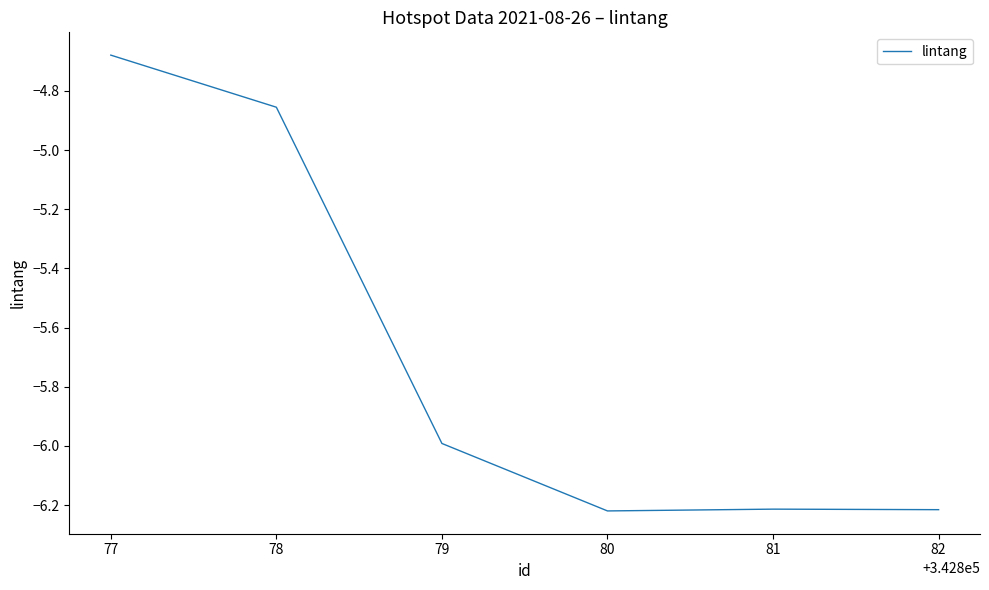

What is the change in value from 77 to 79?

-1.3